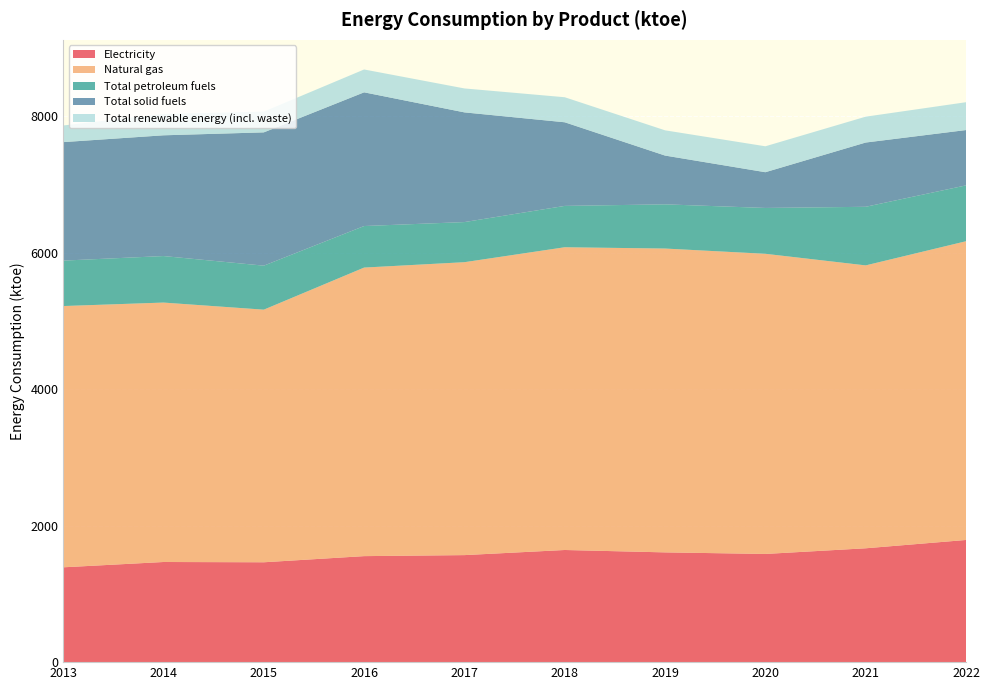

Reading right to left, transcribe all the data shown in this chart.

Electricity: 1791	1669	1586	1609	1644	1569	1554	1464	1468	1390
Natural gas: 4379	4147	4400	4454	4438	4294	4230	3703	3803	3830
Total petroleum fuels: 819	859	672	648	606	588	609	645	682	666
Total solid fuels: 811	942	524	715	1226	1608	1960	1954	1770	1737
Total renewable energy (incl. waste): 408	379	380	370	367	351	335	304	313	244